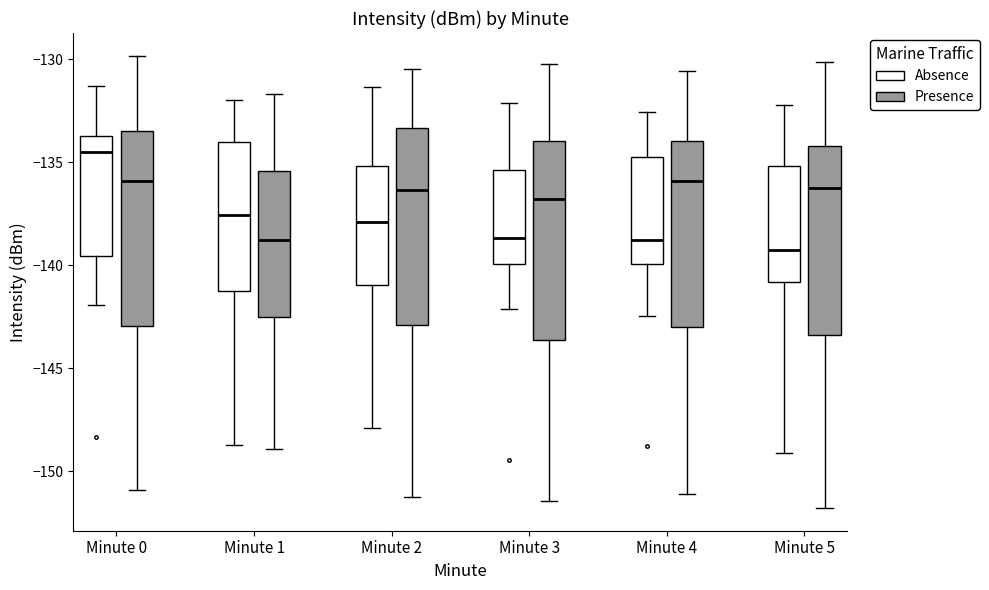

Reading left to right, read every box against the y-axis: the position of its median line, the range the box covers, and the ends of its whiskers. The values are not printed on the chart, so give them approximately, as read against the axis.

Minute 0 (Absence): median -134.5, box -139.5 to -133.5, whiskers -142.0 to -131.5
Minute 0 (Presence): median -136.0, box -143.0 to -133.5, whiskers -151.0 to -130.0
Minute 1 (Absence): median -137.5, box -141.0 to -134.0, whiskers -148.5 to -132.0
Minute 1 (Presence): median -139.0, box -142.5 to -135.5, whiskers -149.0 to -131.5
Minute 2 (Absence): median -138.0, box -141.0 to -135.0, whiskers -148.0 to -131.5
Minute 2 (Presence): median -136.5, box -143.0 to -133.5, whiskers -151.0 to -130.5
Minute 3 (Absence): median -138.5, box -140.0 to -135.5, whiskers -142.0 to -132.0
Minute 3 (Presence): median -137.0, box -143.5 to -134.0, whiskers -151.5 to -130.0
Minute 4 (Absence): median -139.0, box -140.0 to -134.5, whiskers -142.5 to -132.5
Minute 4 (Presence): median -136.0, box -143.0 to -134.0, whiskers -151.0 to -130.5
Minute 5 (Absence): median -139.0, box -141.0 to -135.0, whiskers -149.0 to -132.0
Minute 5 (Presence): median -136.0, box -143.5 to -134.0, whiskers -152.0 to -130.0